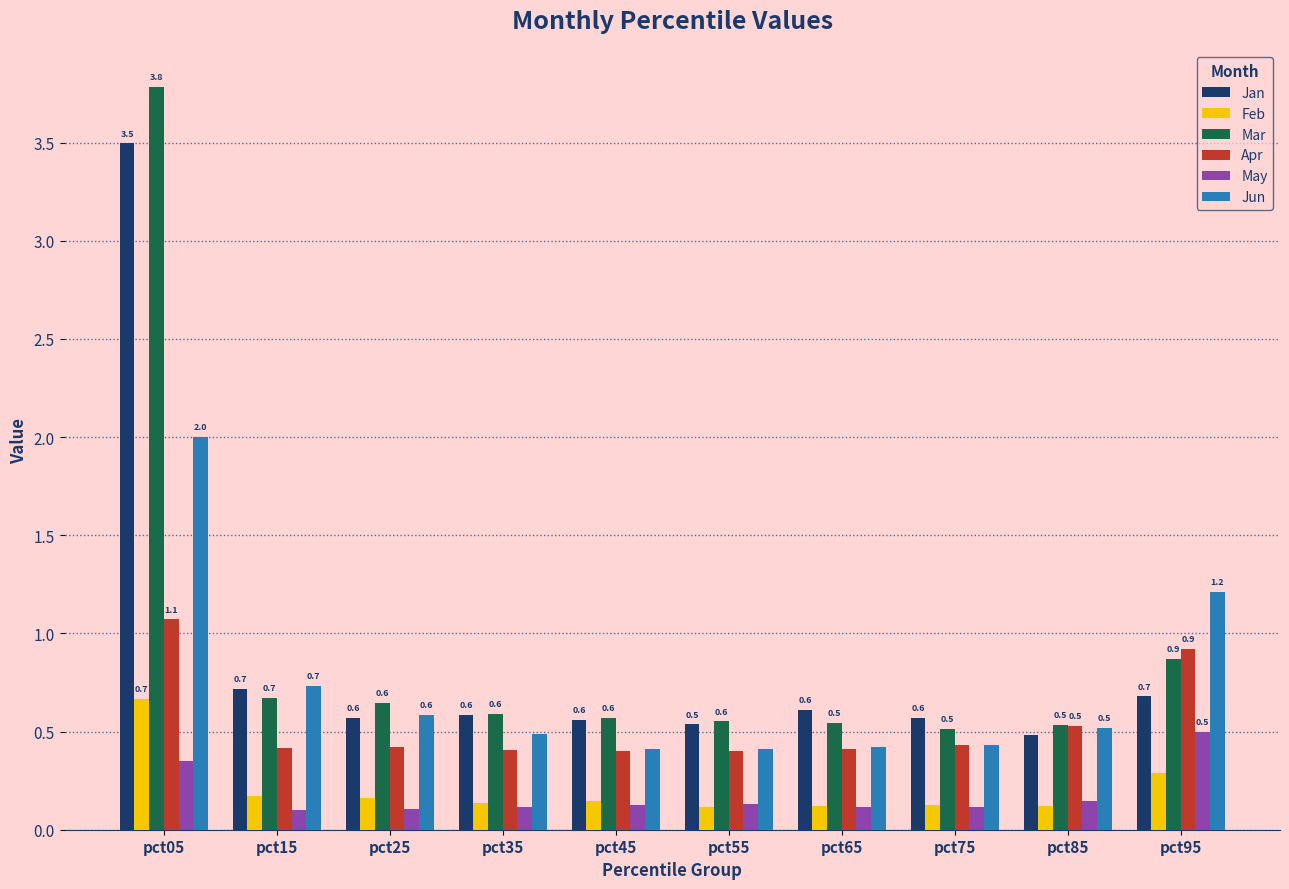

Which series has the largest total across all categories?

Mar